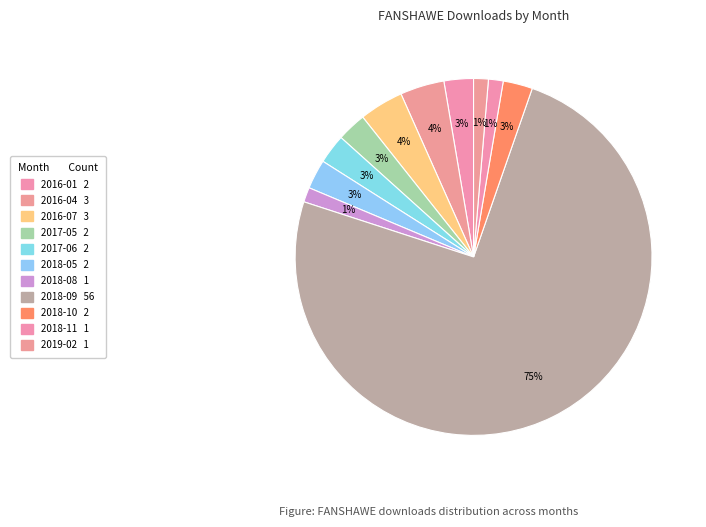

How many segments does this pie chart have?

11